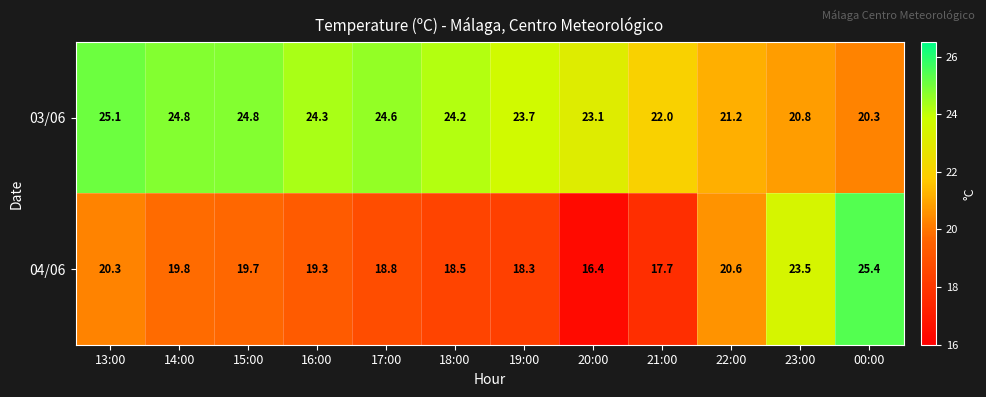

True or false: 03/06 has a value of 25.1 at 13:00.

True